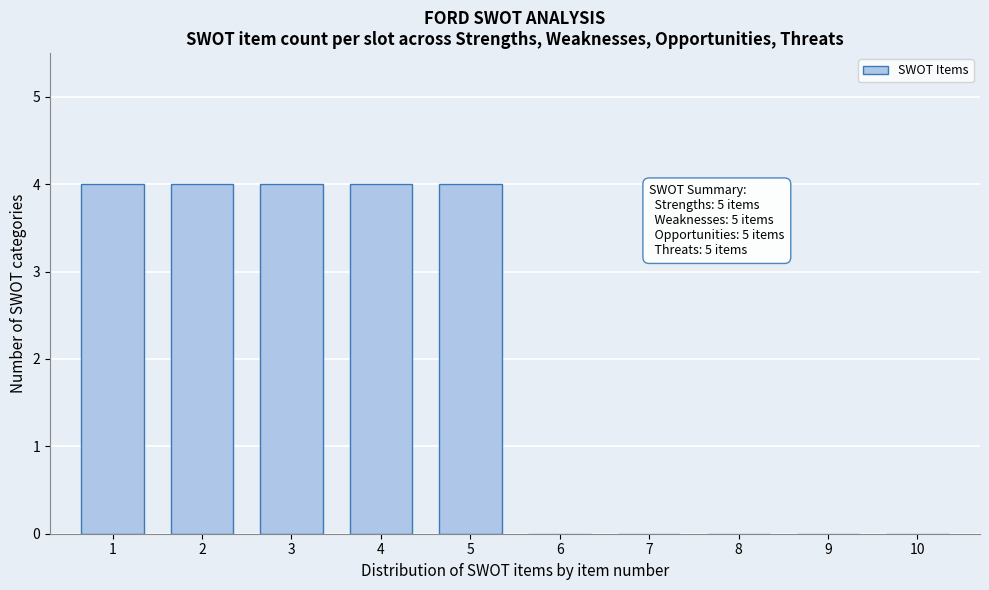

Reading left to right, extract all data points from this chart.

1=4	2=4	3=4	4=4	5=4	6=0	7=0	8=0	9=0	10=0